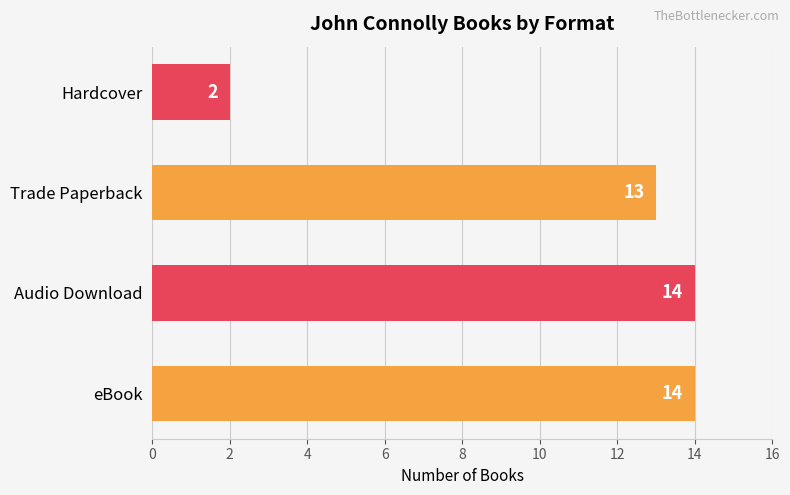

Reading bottom to top, extract all data points from this chart.

eBook=14	Audio Download=14	Trade Paperback=13	Hardcover=2